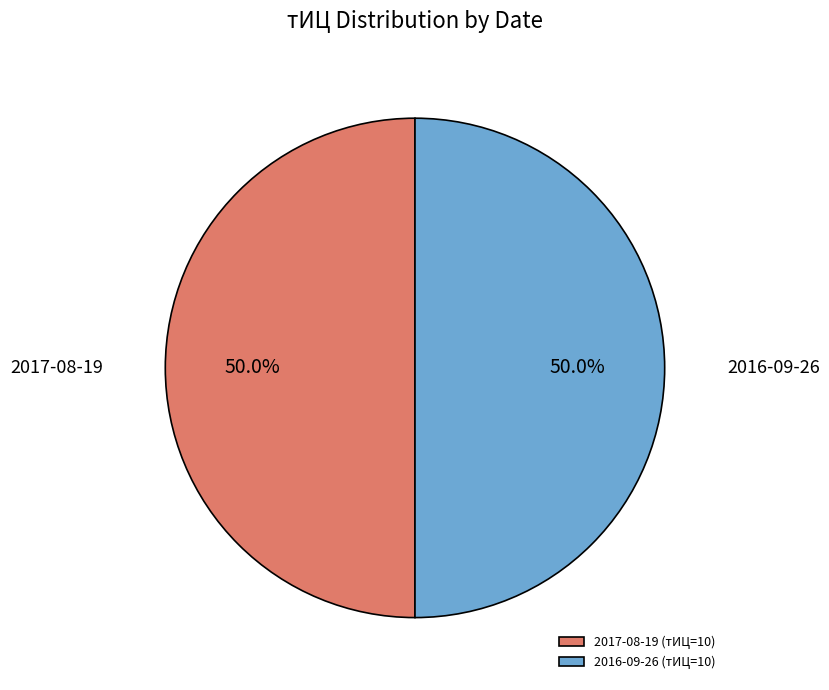

How many segments does this pie chart have?

2